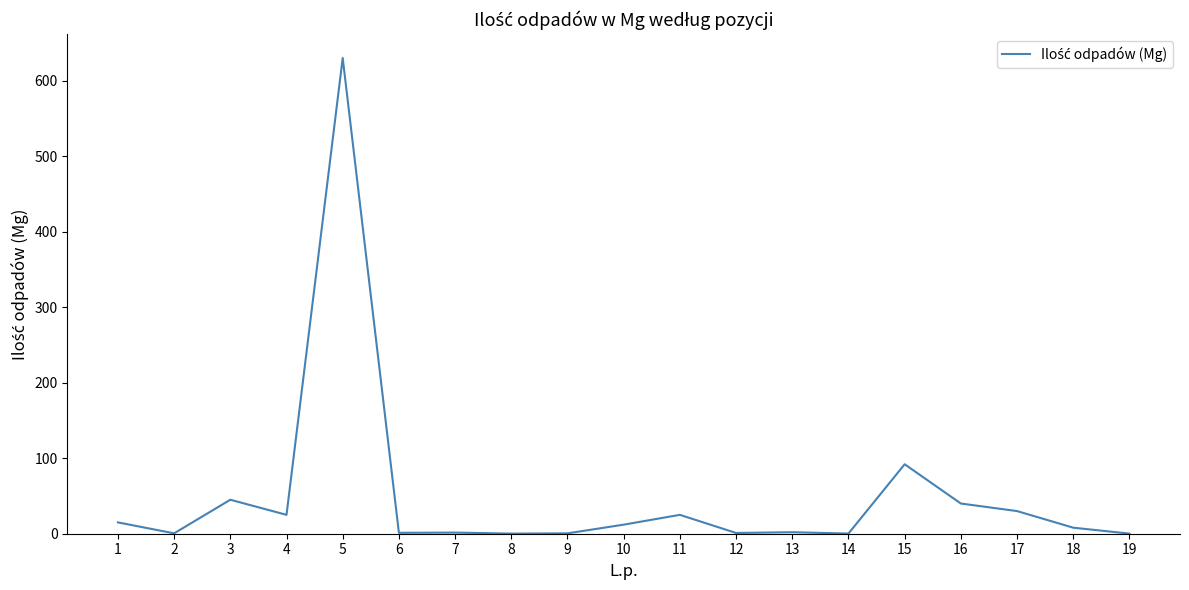

Read the value at 17.

30.0